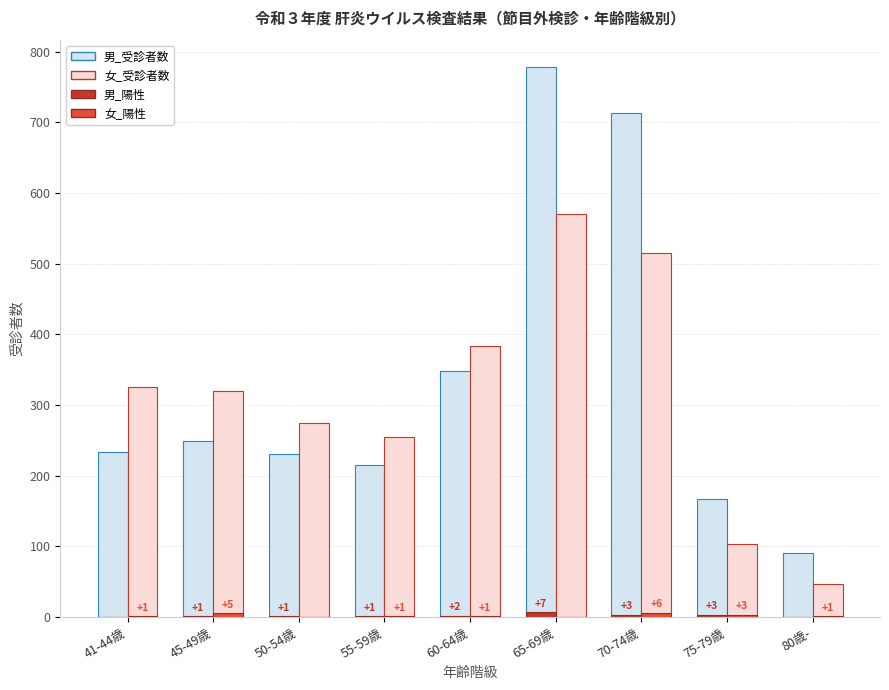

At which category is the sum across all series the highest?

65-69歳